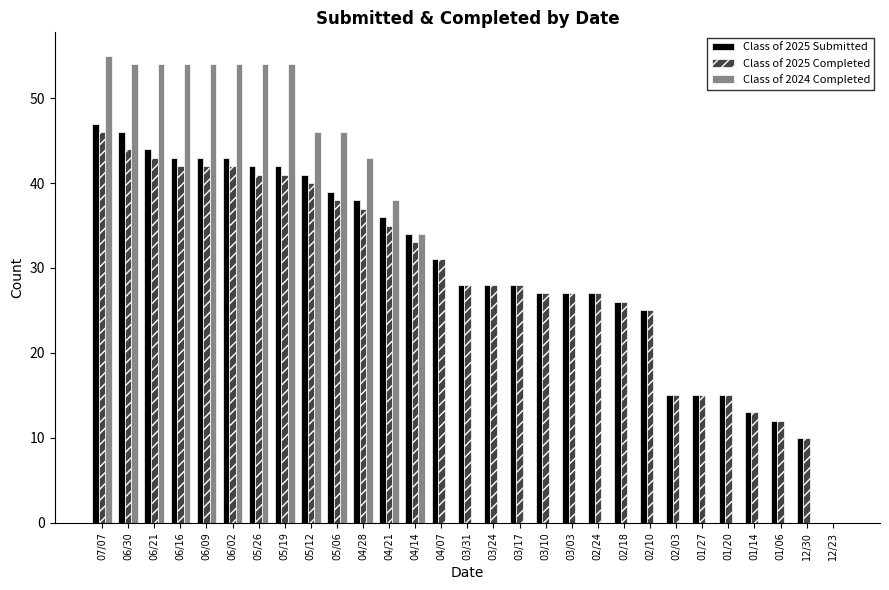

Reading right to left, transcribe all the data shown in this chart.

Class of 2025 Submitted: 0	10	12	13	15	15	15	25	26	27	27	27	28	28	28	31	34	36	38	39	41	42	42	43	43	43	44	46	47
Class of 2025 Completed: 0	10	12	13	15	15	15	25	26	27	27	27	28	28	28	31	33	35	37	38	40	41	41	42	42	42	43	44	46
Class of 2024 Completed: 0	0	0	0	0	0	0	0	0	0	0	0	0	0	0	0	34	38	43	46	46	54	54	54	54	54	54	54	55